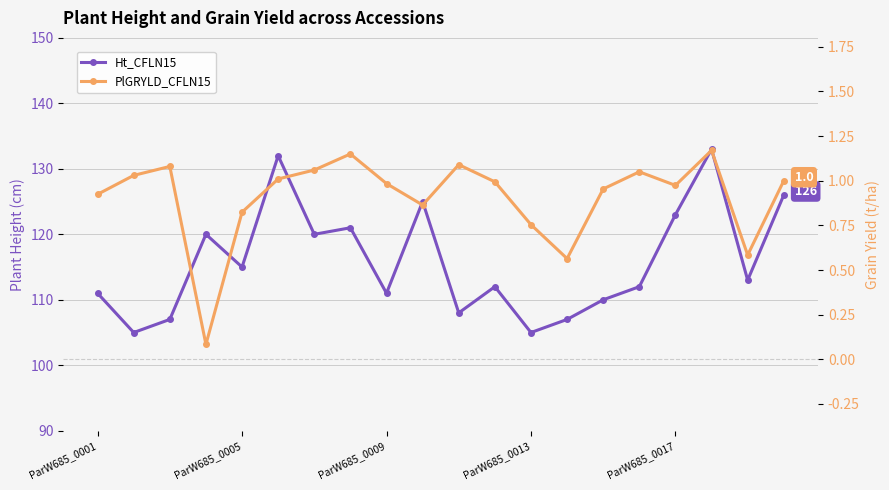

What is the difference between the maximum and minimum values in the PlGRYLD_CFLN15 series?

1.1